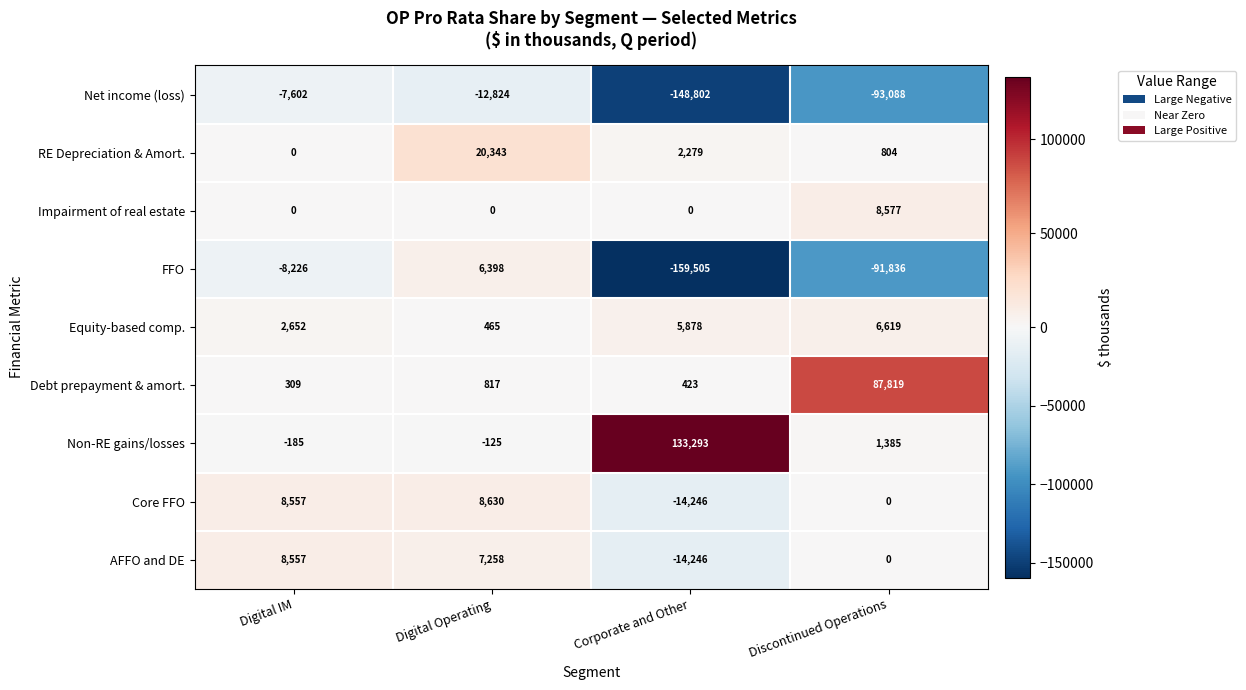

Where is AFFO and DE nearest to the value -2844?

Discontinued Operations